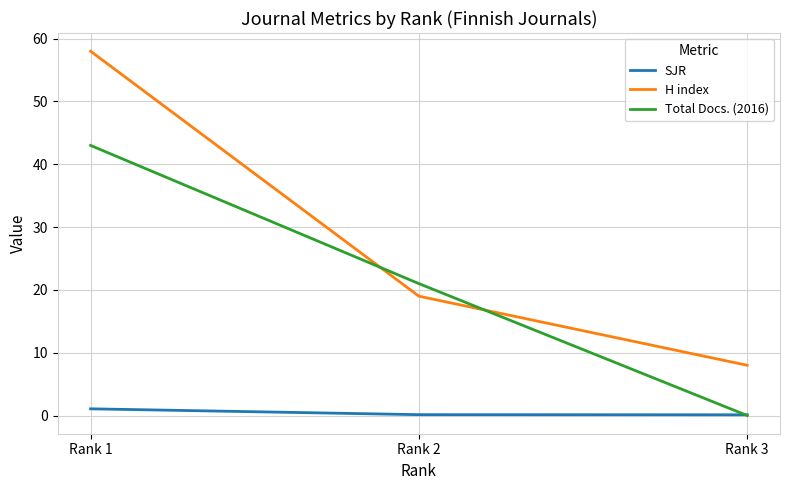

How many lines are shown in the chart?

3